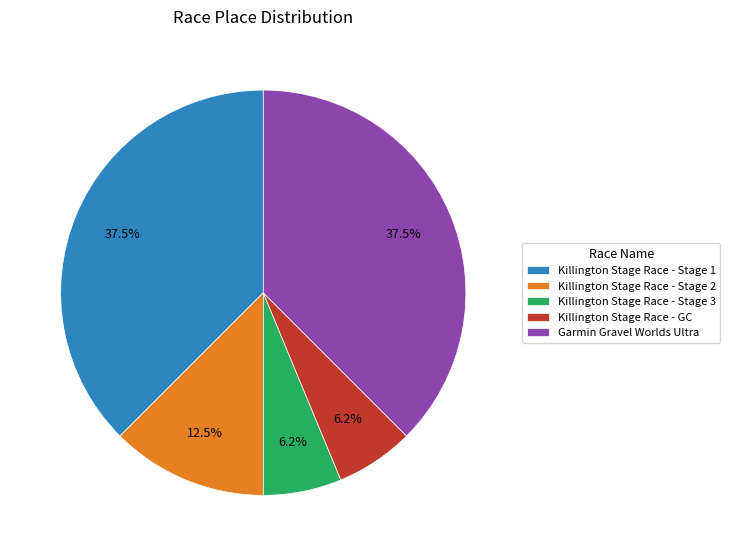

Does Killington Stage Race - Stage 1 represent more than half of the total?

No